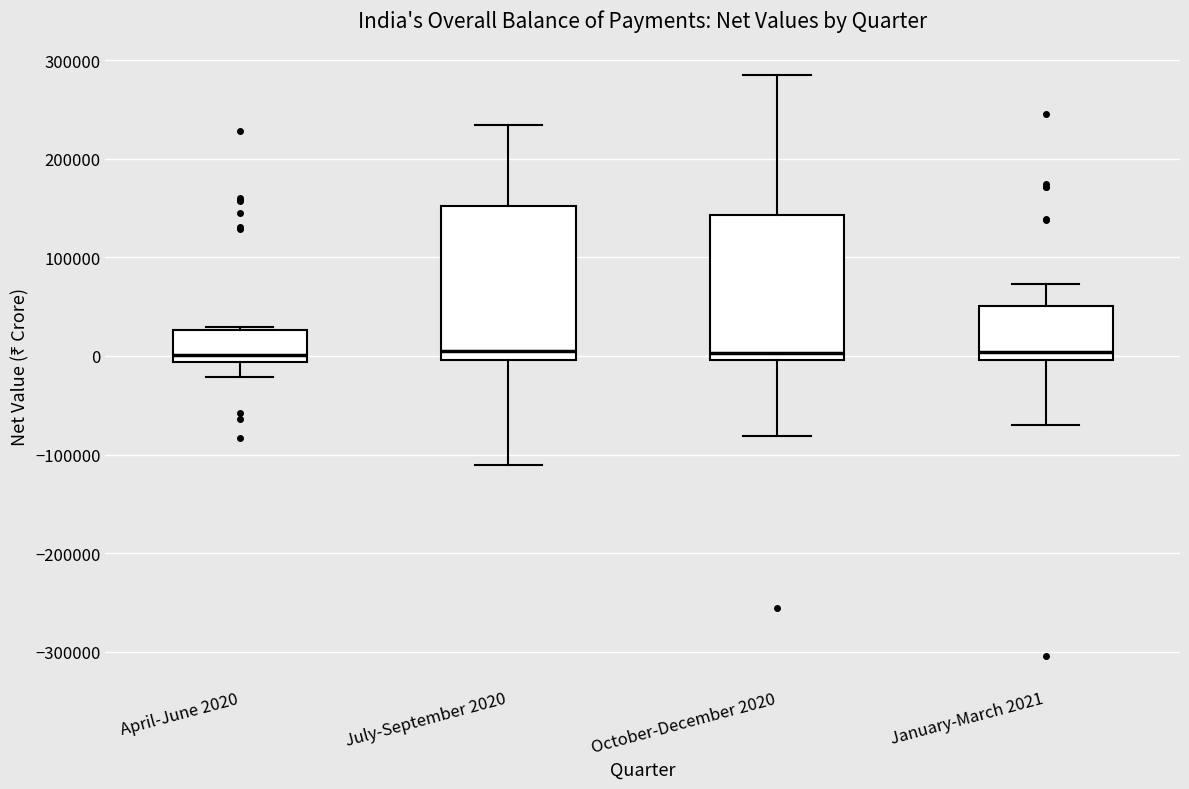

Where does the median line of the box for July-September 2020 sit on the y-axis? The values are not printed on the chart, so give them approximately, as read against the axis.

10000